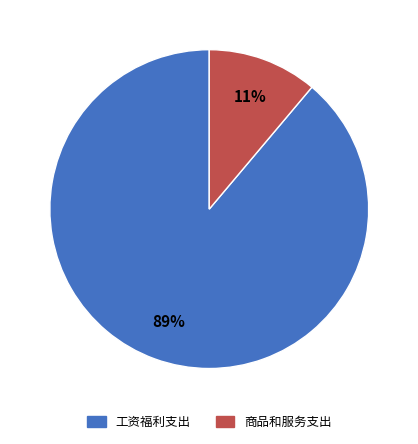

Which slice is the largest?

工资福利支出